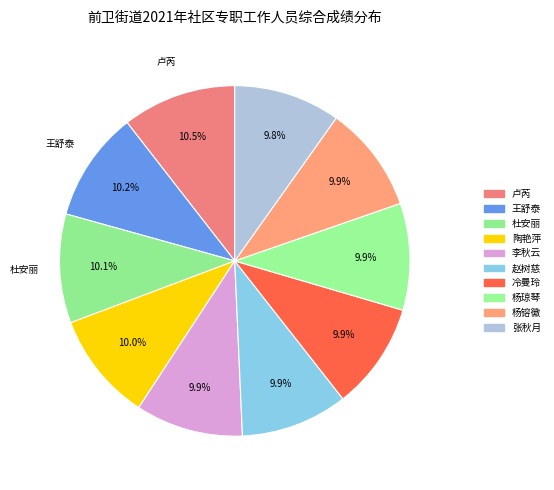

Count the number of slices in the pie.

10